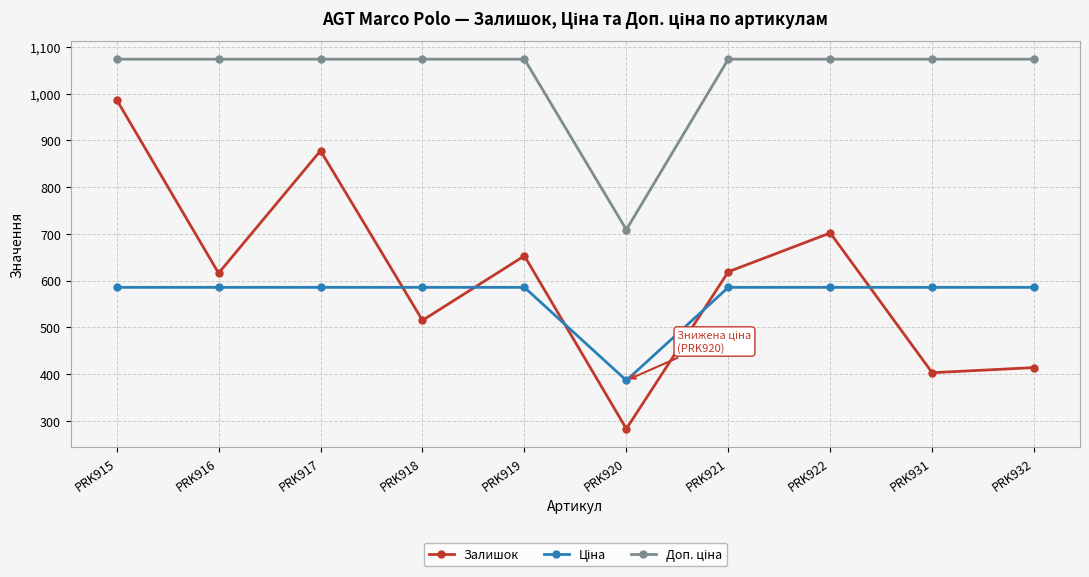

At which category does Залишок reach its first local peak?

PRK917